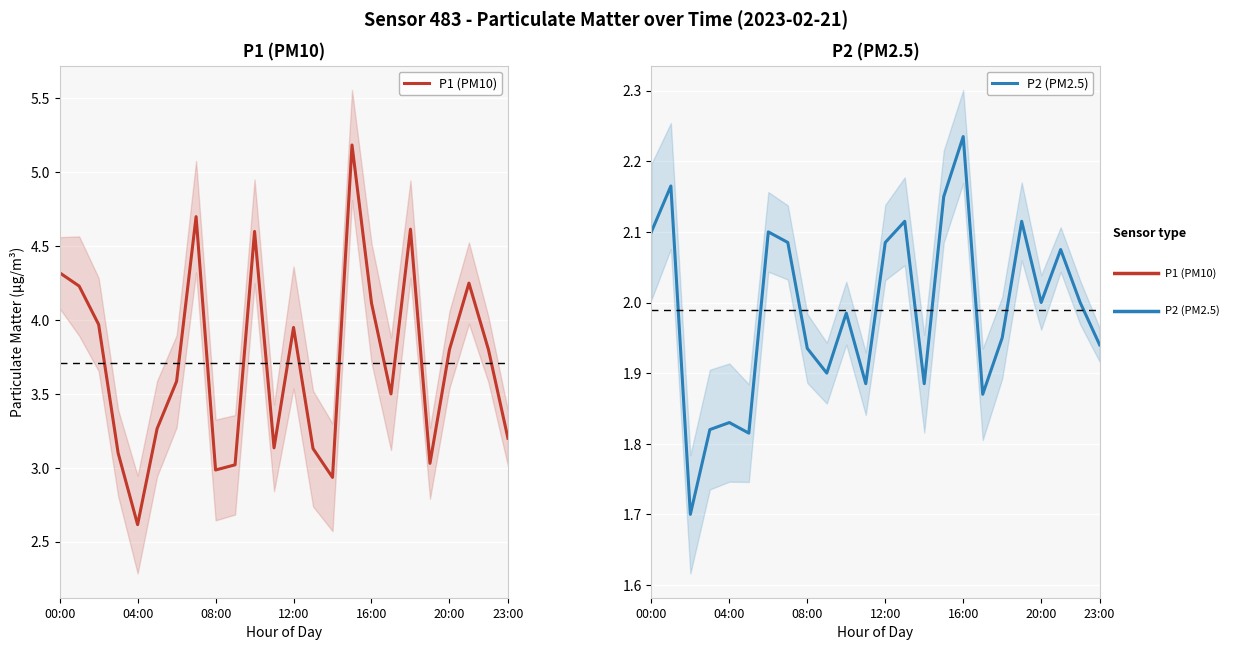

The P1 (PM10) series shows 3.0 at 08:00. True or false?

True